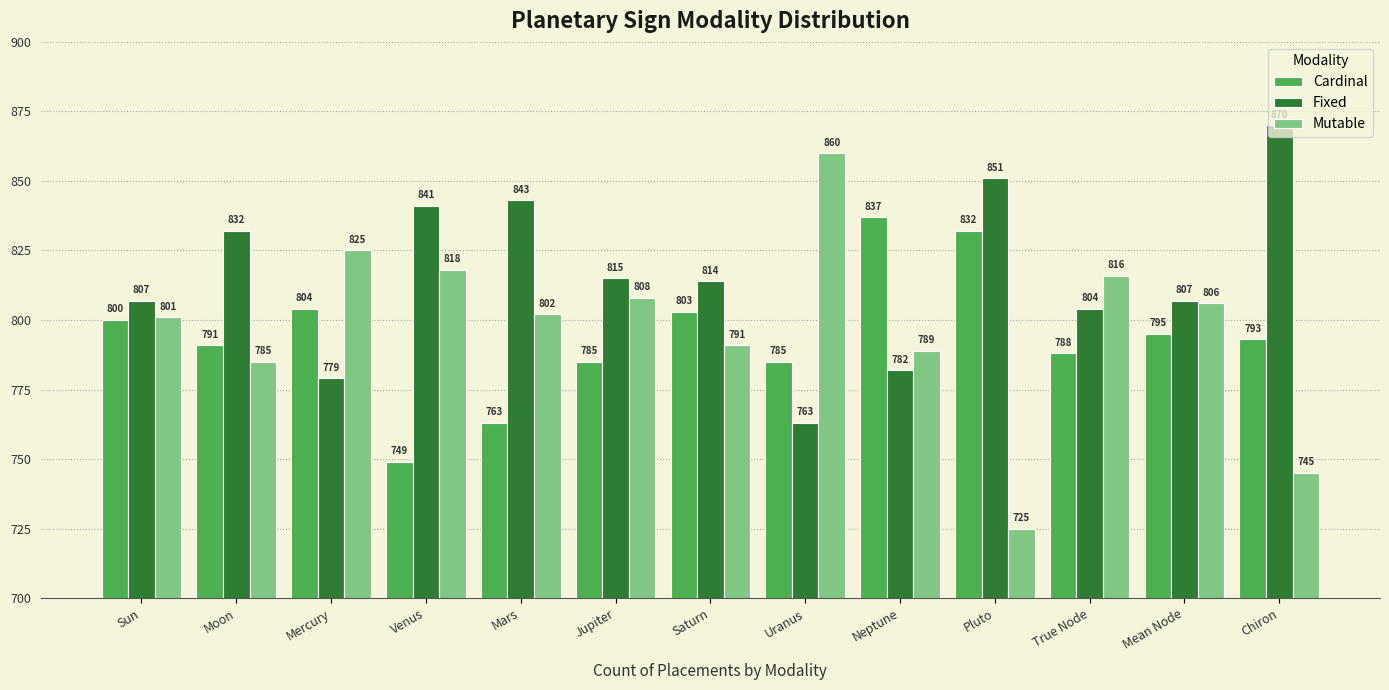

Does the chart contain stacked bars?

No